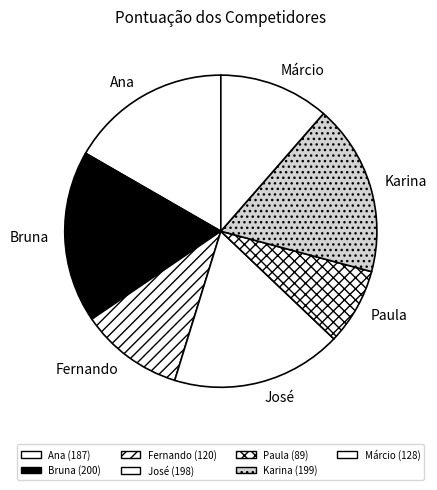

Which has a higher value, Márcio or Karina?

Karina